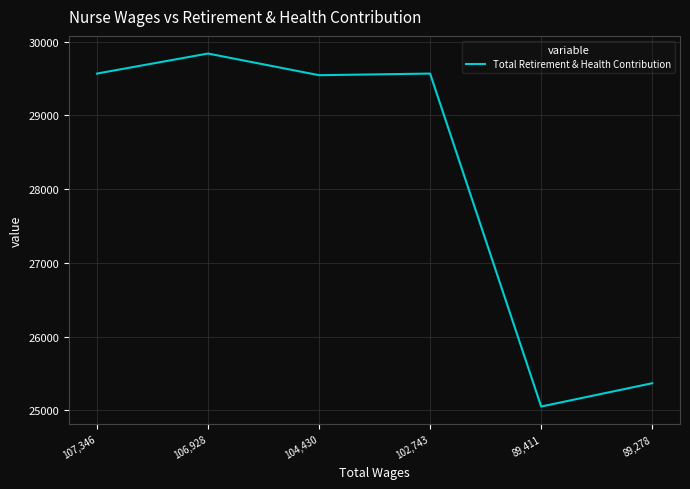

What is the difference between the maximum and minimum values?

4791